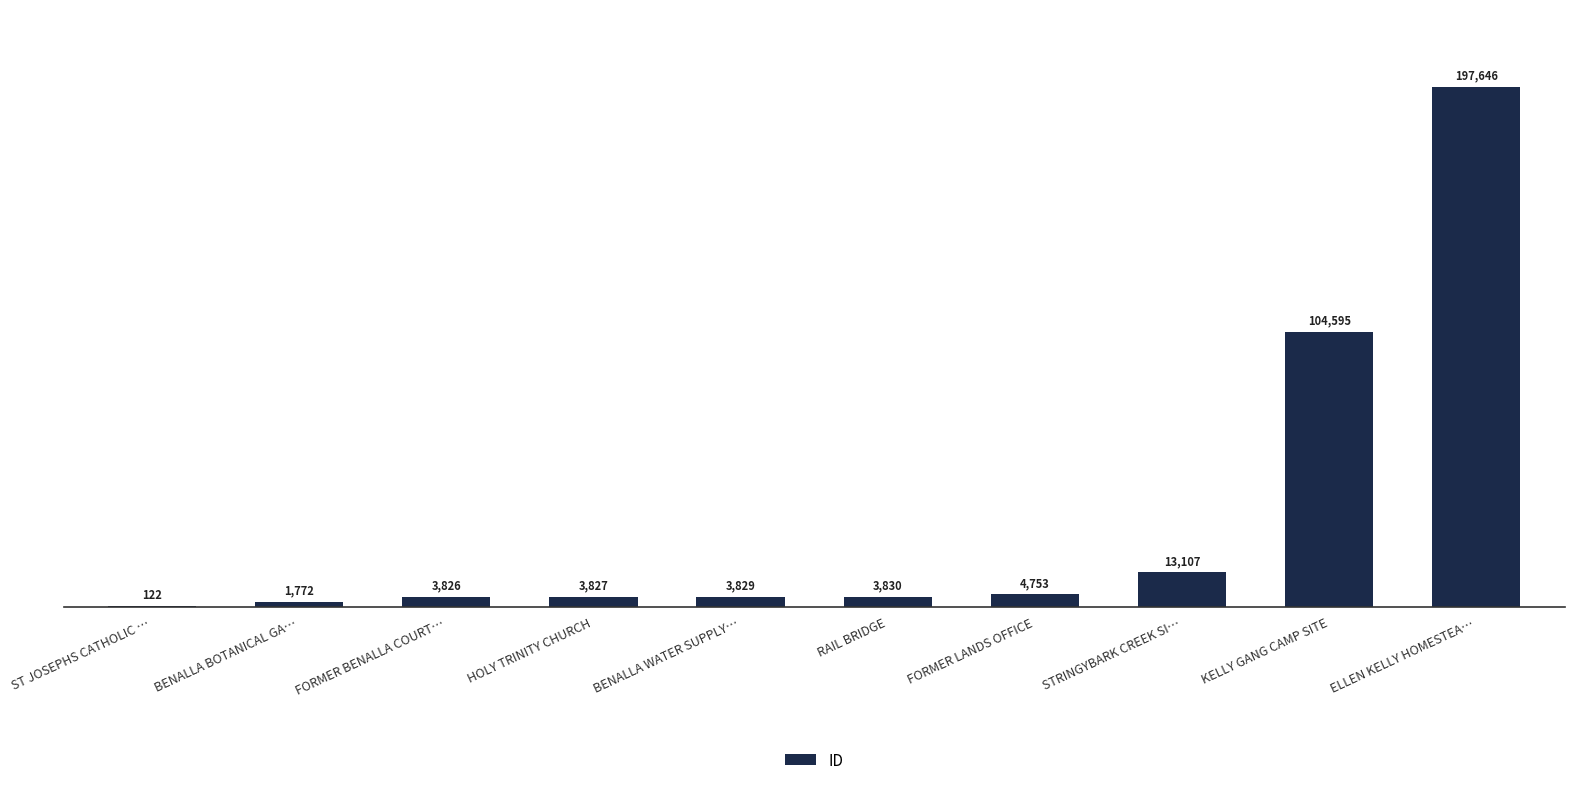

Read the value at RAIL BRIDGE, to the nearest 10.

3830